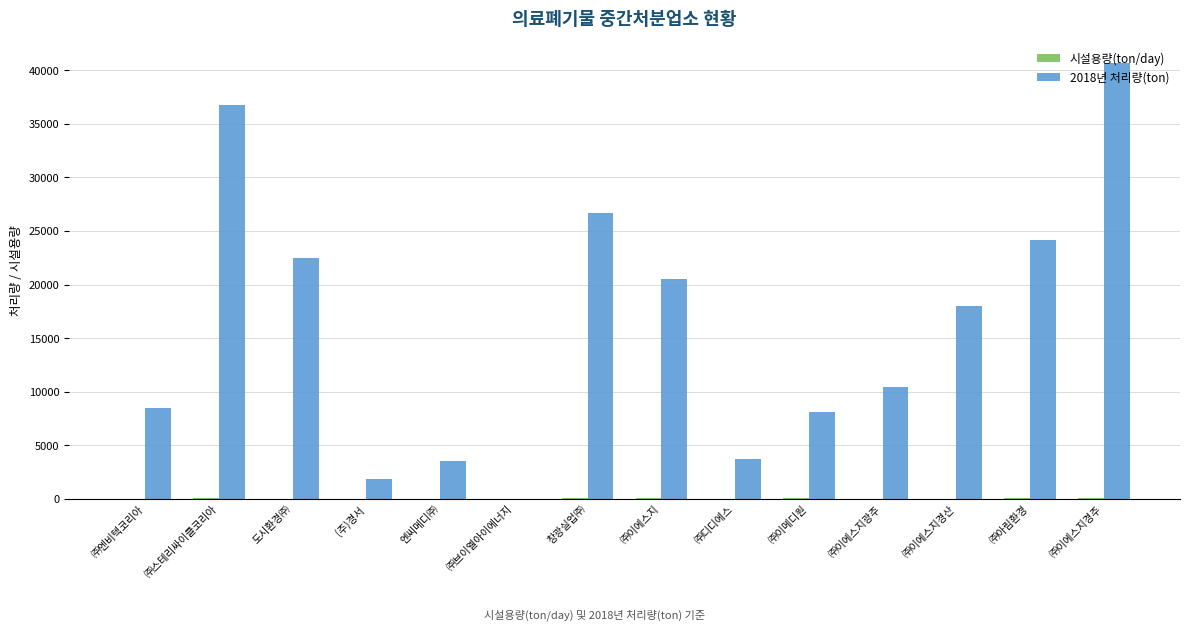

Which category has the highest value across all series?

㈜이에스지경주